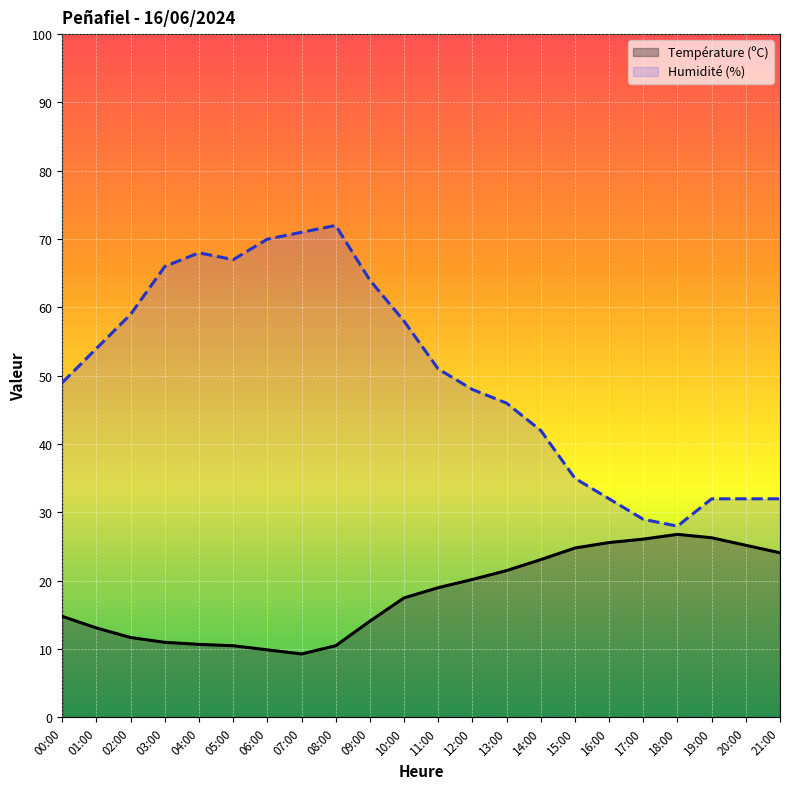

What are all the series names shown in the legend?

Température (ºC), Humidité (%)